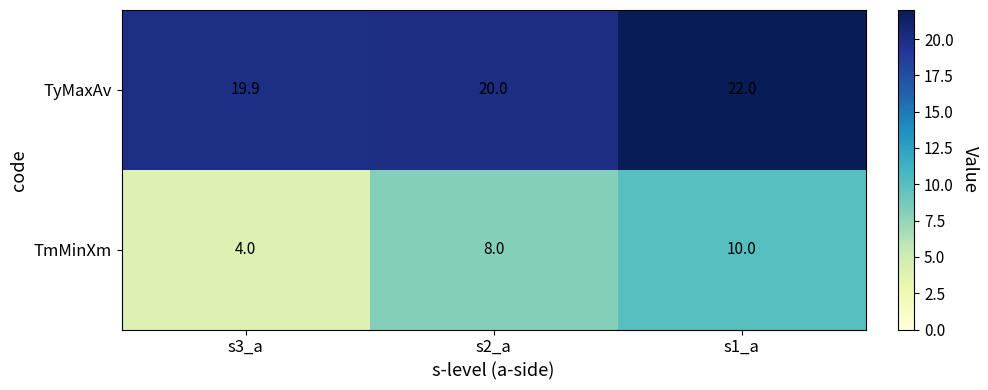

What is the difference between the maximum and minimum values in the TyMaxAv series?

2.1